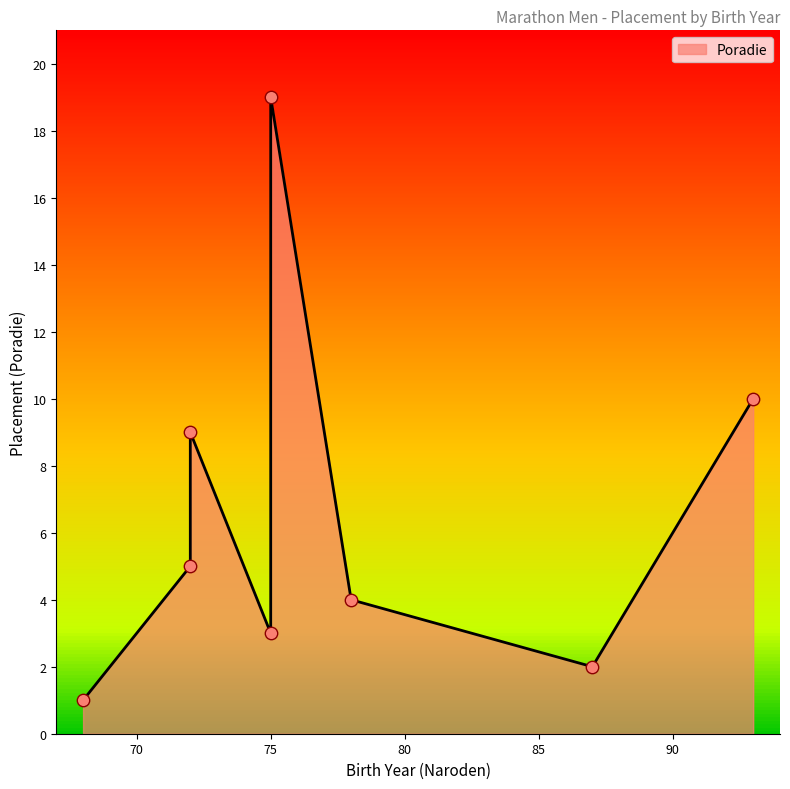

What is the ratio of the value at Červeň Ján
(87) to the value at Straňanek Jozef
(75)?

0.1